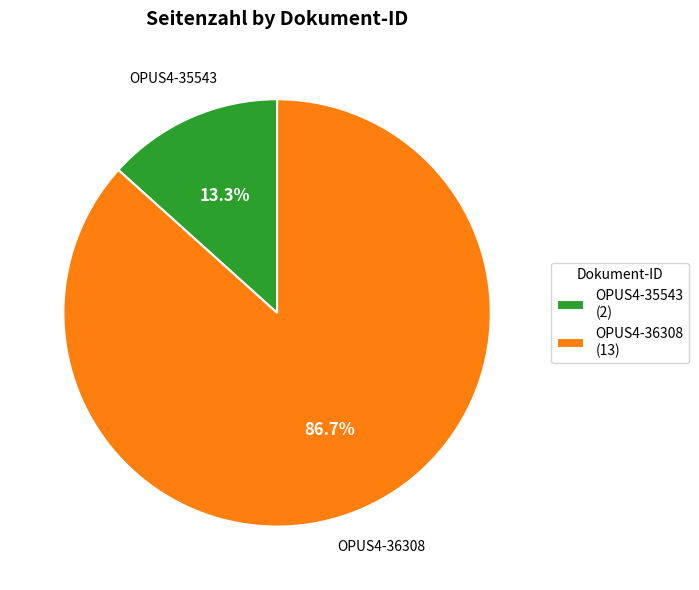

Is there a majority slice in this chart?

Yes